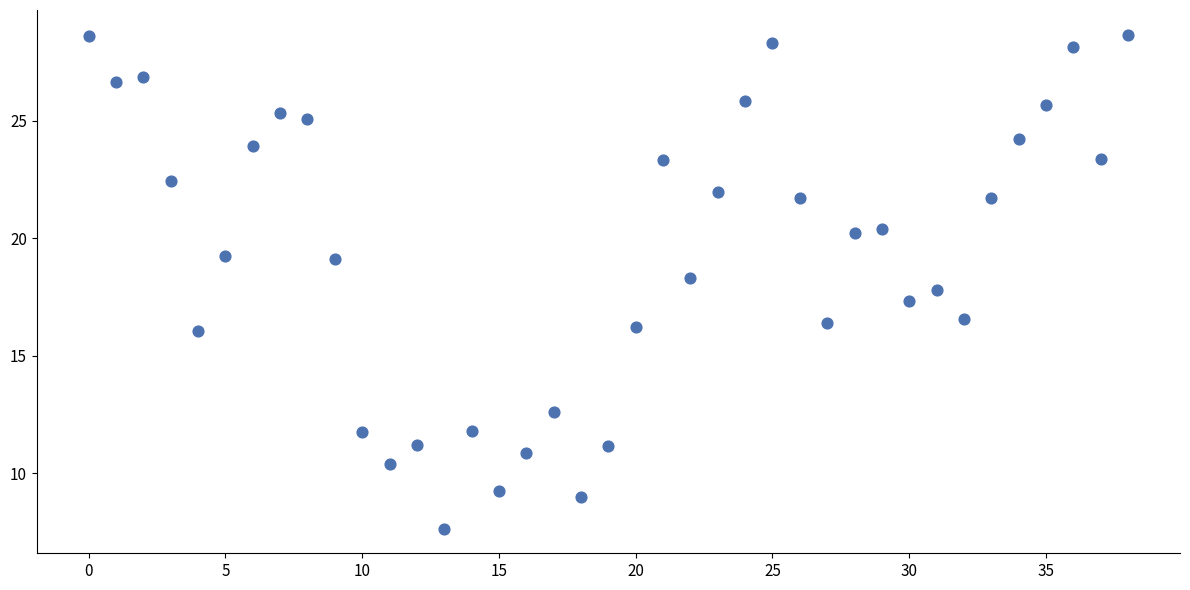

What is the range of Y values (max minus min)?

21.0